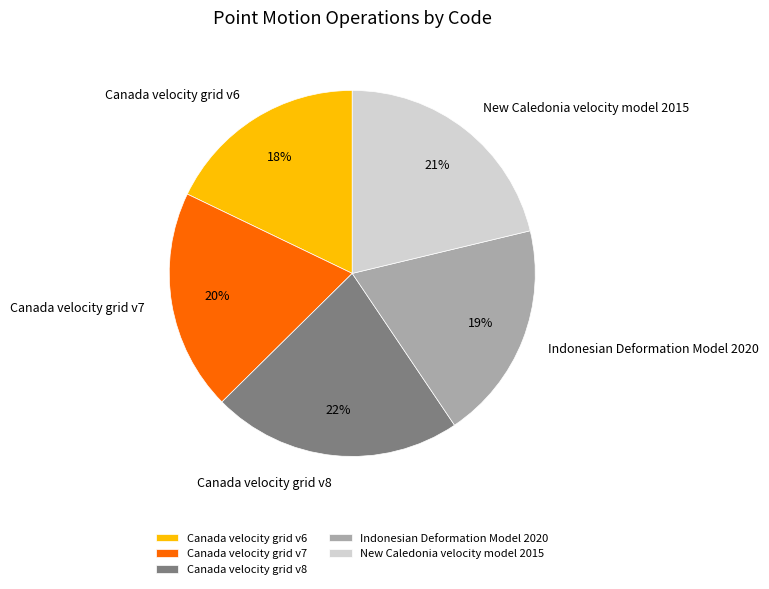

Which category has the smallest portion of the pie?

Canada velocity grid v6